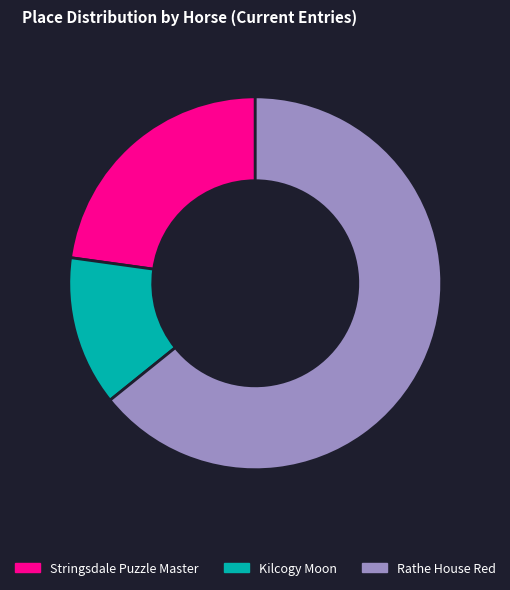

Rank the categories by value from highest to lowest.

Rathe House Red, Stringsdale Puzzle Master, Kilcogy Moon